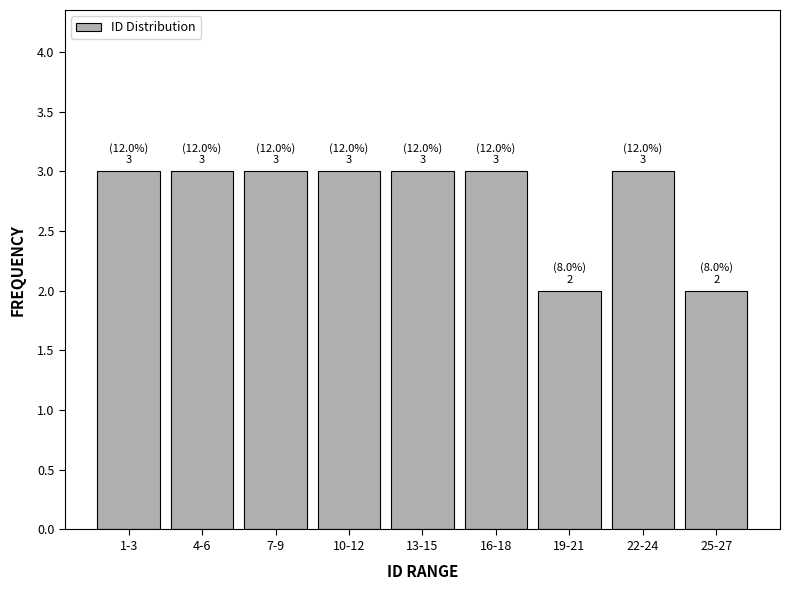

Reading left to right, transcribe all the data shown in this chart.

1-3=3	4-6=3	7-9=3	10-12=3	13-15=3	16-18=3	19-21=2	22-24=3	25-27=2